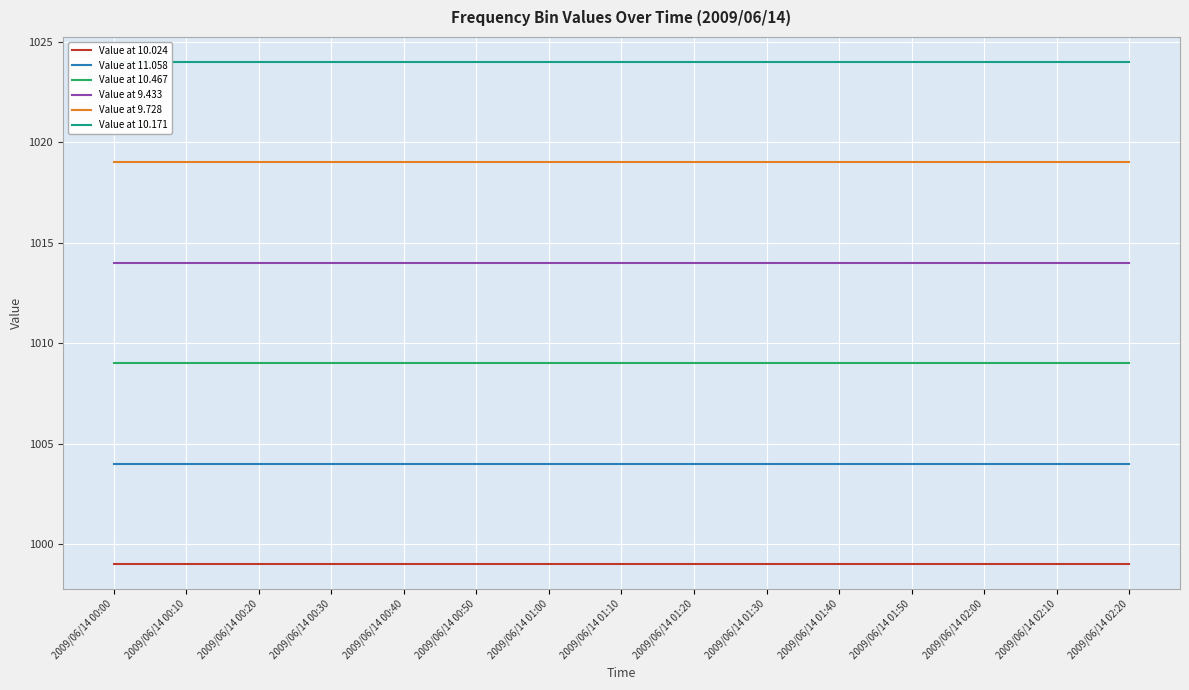

At which label does Value at 10.467 reach its minimum?

2009/06/14 00:00